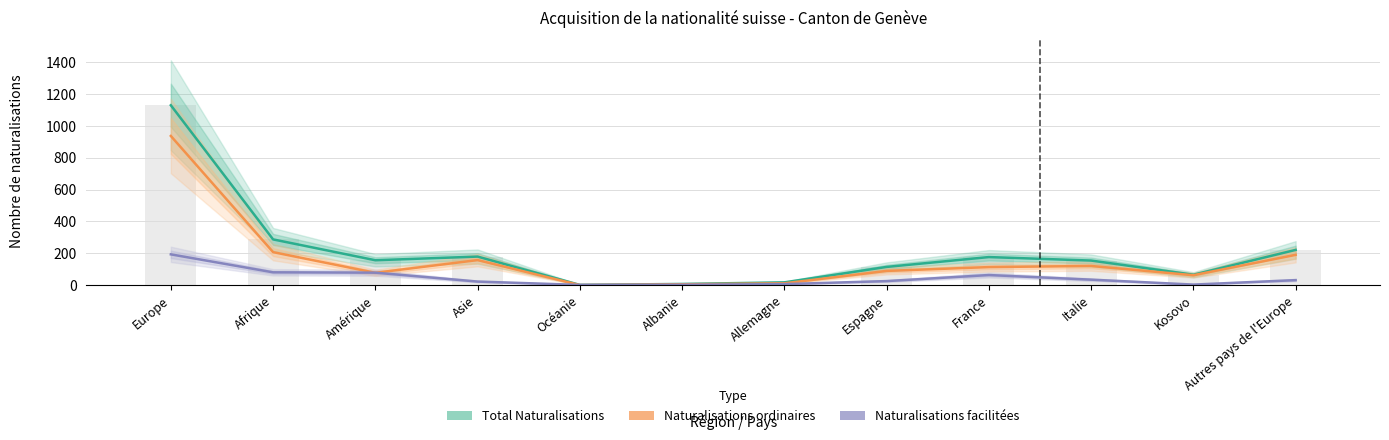

Reading left to right, extract all data points from this chart.

Total Naturalisations: Europe=1130	Afrique=287	Amérique=156	Asie=179	Océanie=1	Albanie=7	Allemagne=17	Espagne=114	France=176	Italie=154	Kosovo=65	Autres pays de l'Europe=221
Naturalisations ordinaires: Europe=937	Afrique=207	Amérique=77	Asie=157	Océanie=0	Albanie=5	Allemagne=11	Espagne=89	France=113	Italie=120	Kosovo=62	Autres pays de l'Europe=190
Naturalisations facilitées: Europe=193	Afrique=80	Amérique=78	Asie=22	Océanie=1	Albanie=2	Allemagne=6	Espagne=25	France=63	Italie=34	Kosovo=3	Autres pays de l'Europe=31